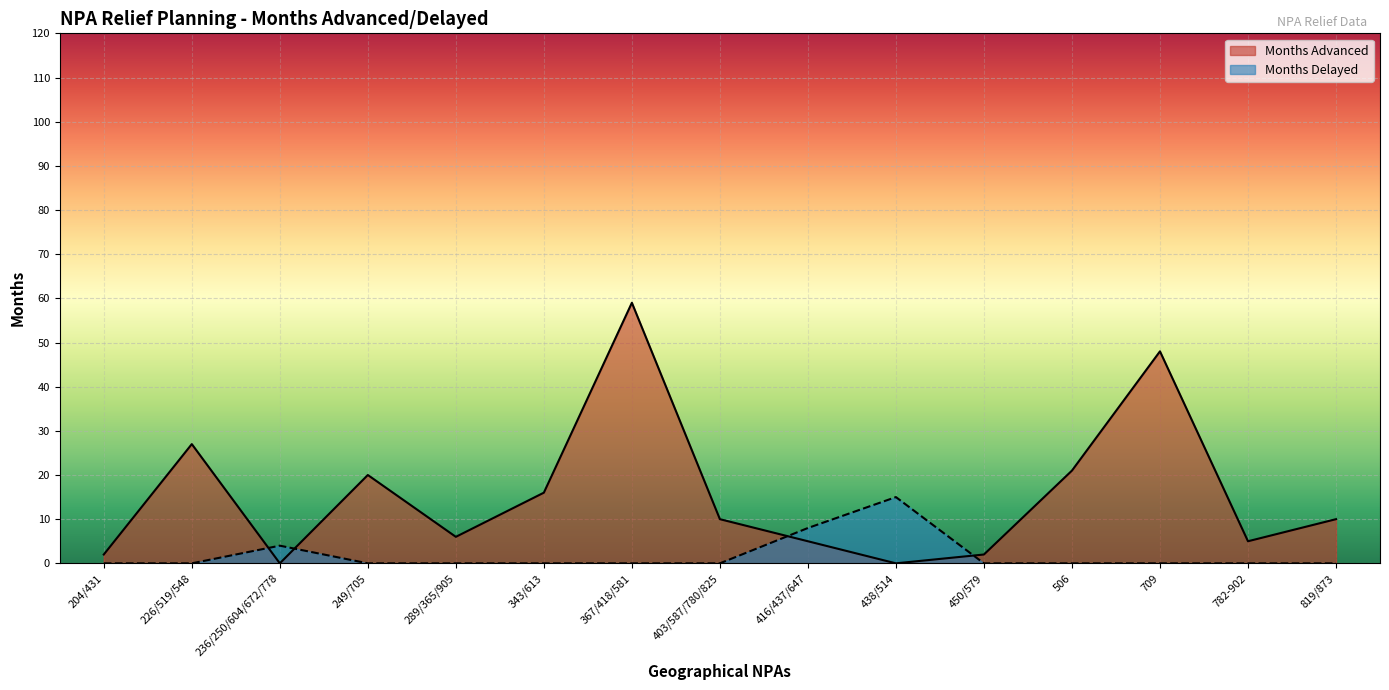

Which series ends up on top after the final intersection of Months Delayed and Months Advanced?

Months Advanced